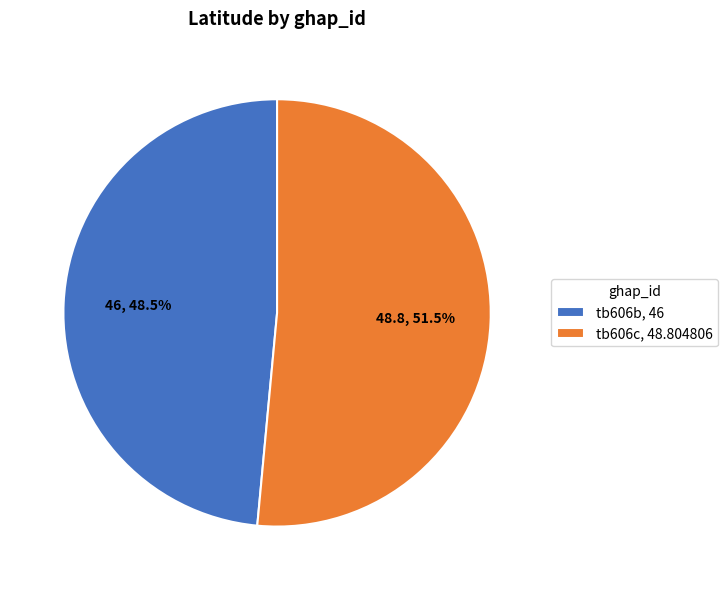

What is the smallest slice in the pie chart?

tb606b